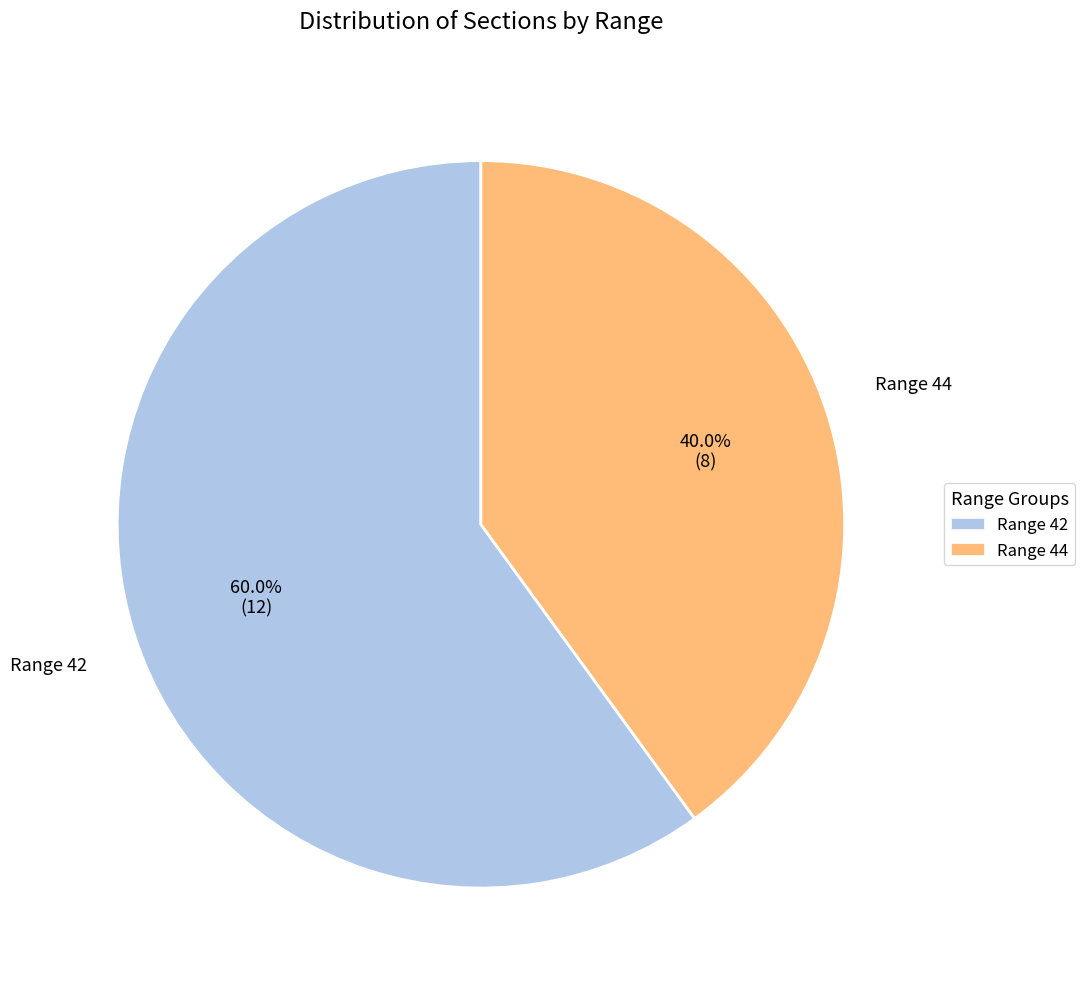

Which slice is the smallest?

Range 44